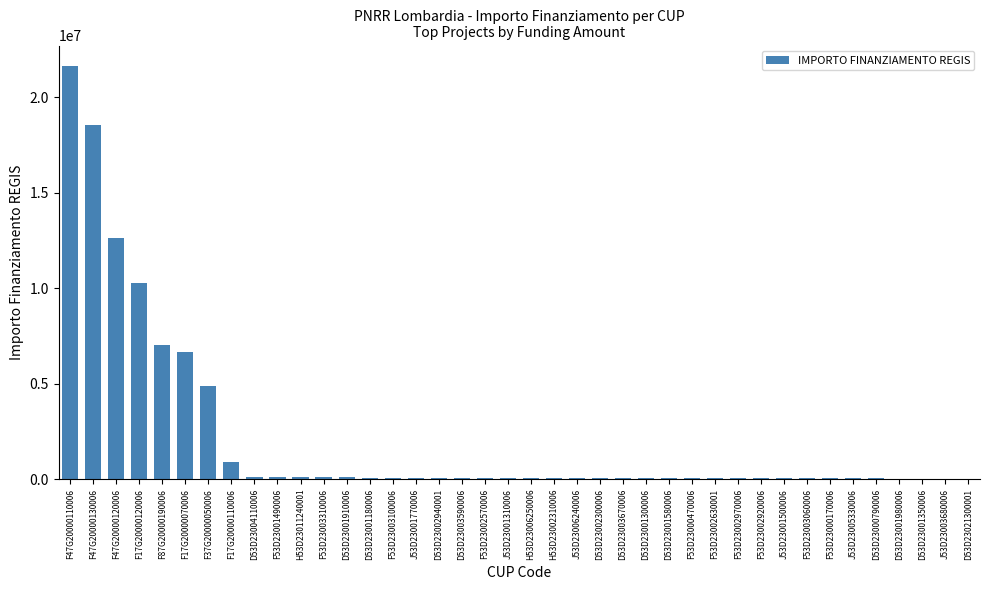

The chart shows a value of 42816.5 at F53D23003060006. True or false?

True